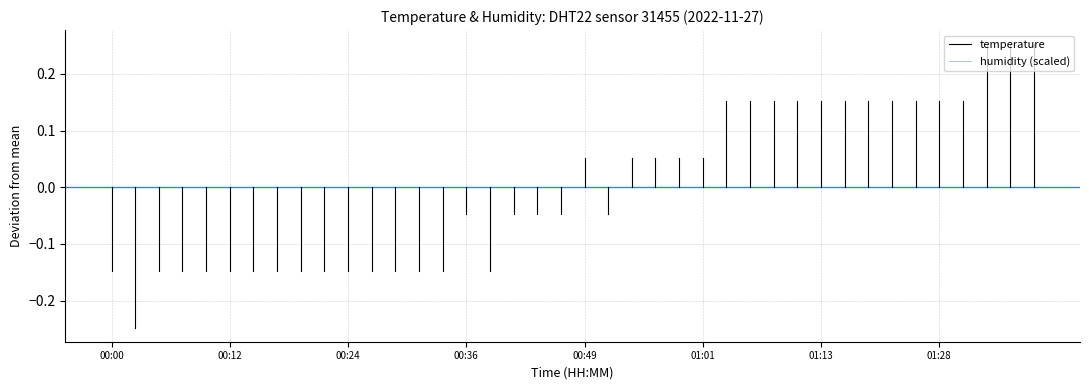

What are all the series names shown in the legend?

temperature, humidity (scaled)